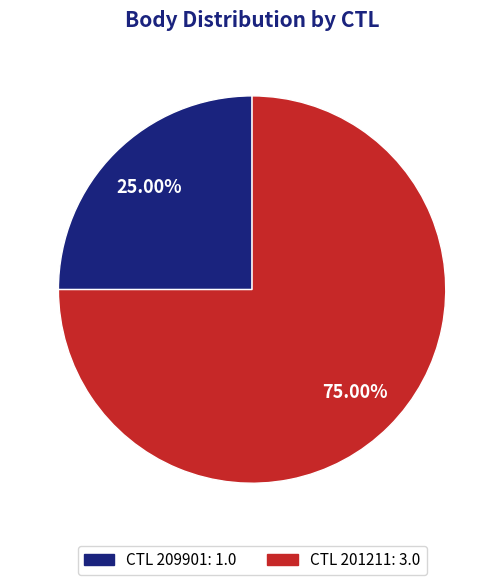

Approximately how many times larger is the value at CTL 201211: 3.0 compared to CTL 209901: 1.0?

3.0